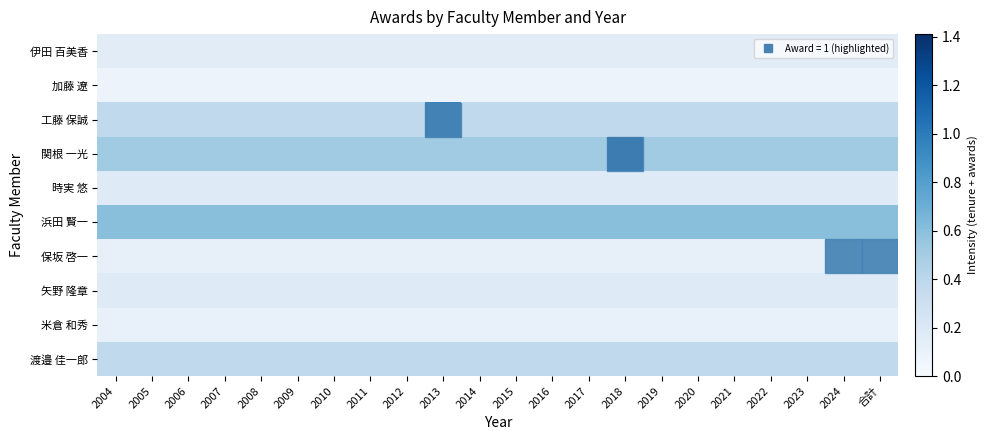

Between 2008 and 2022, which series saw the biggest shift?

伊田 百美香